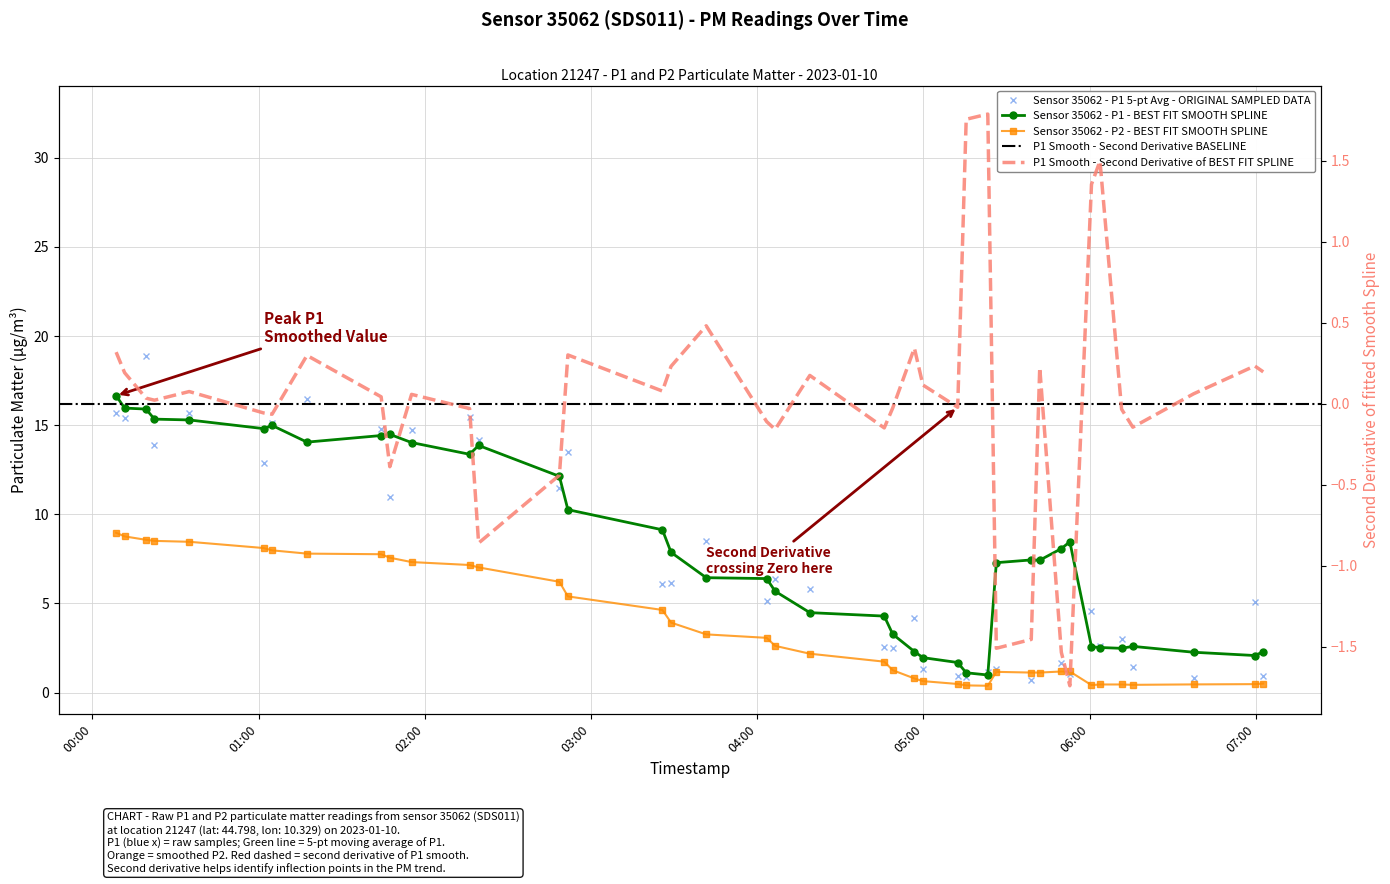

Where is the first local minimum?

01:00